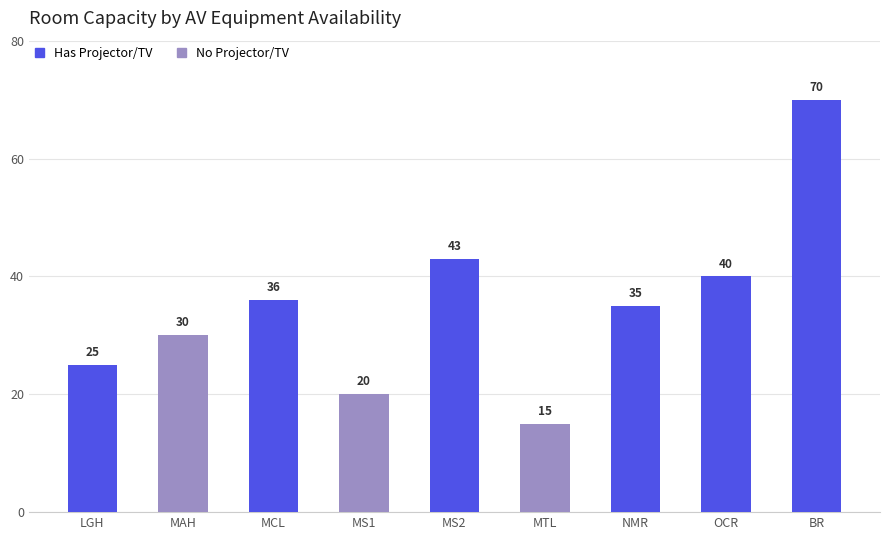

Which has a higher value, MCL or BR?

BR